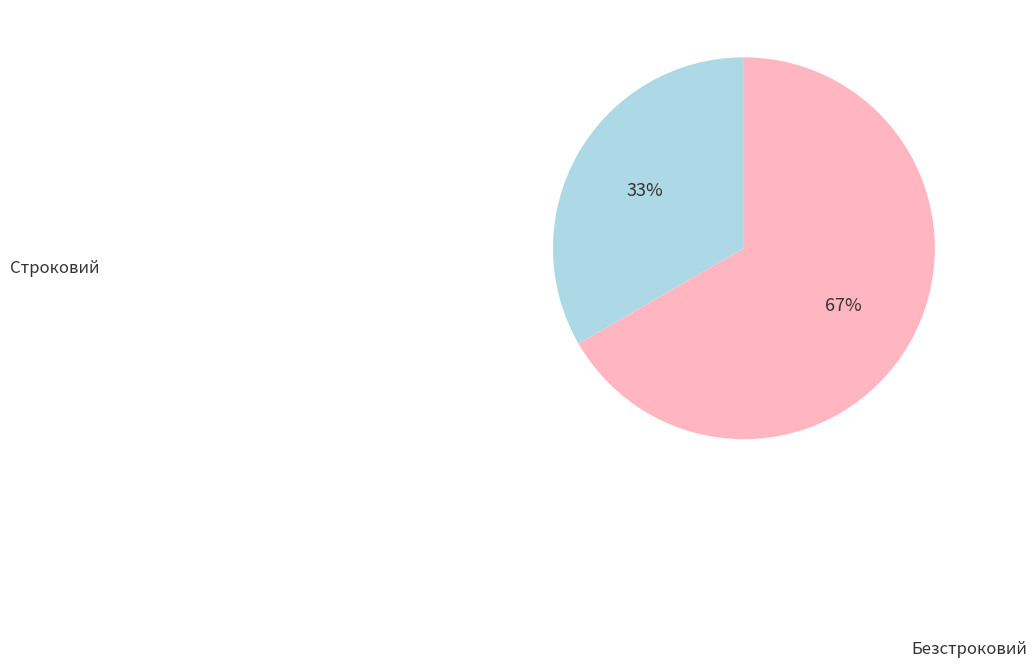

Is there any slice that represents more than half of the pie?

Yes